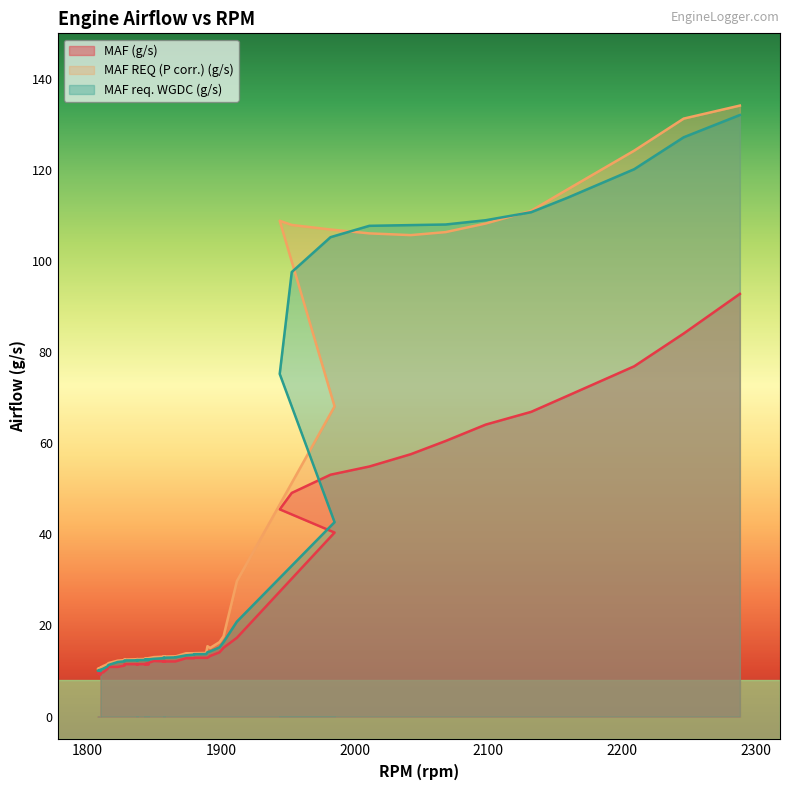

How many values in the MAF REQ (P corr.) (g/s) series exceed 13?

27